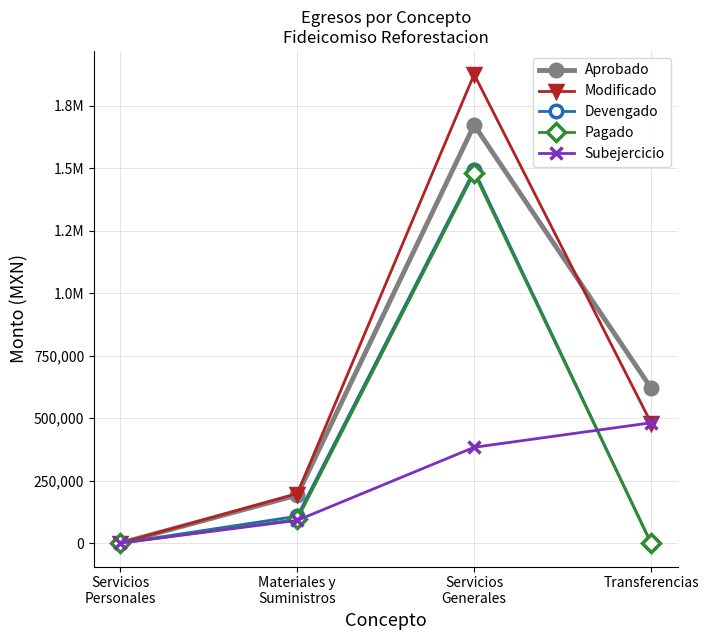

Which series has the largest total across all categories?

Modificado